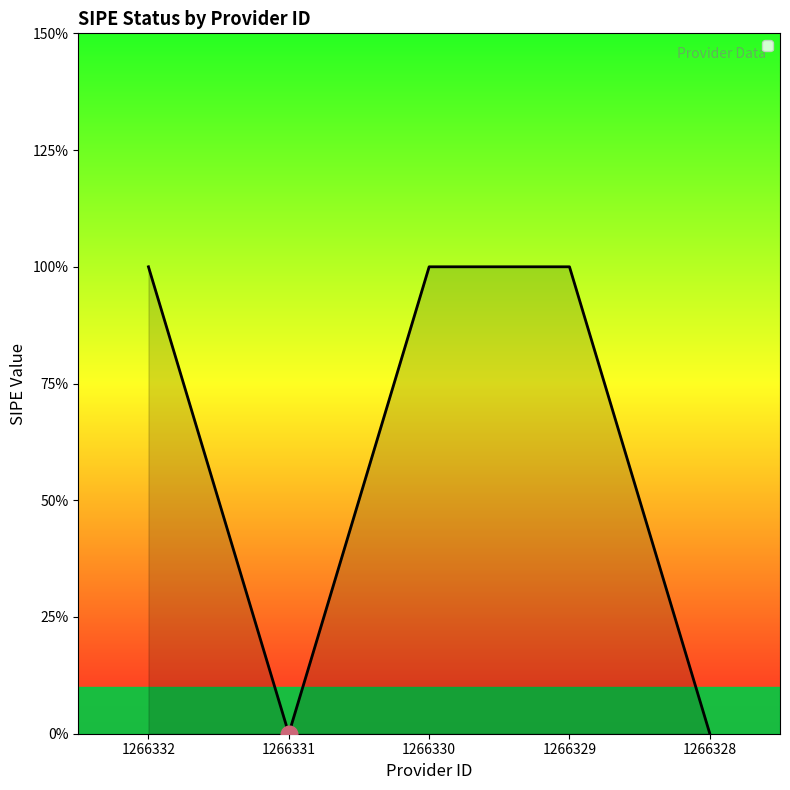

How many points are lower than both their immediate neighbors (excluding endpoints)?

1